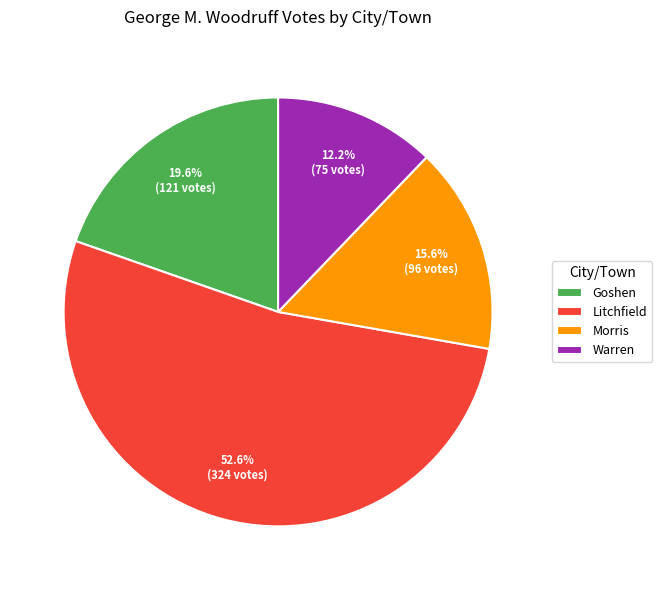

Which slice is the smallest?

Warren